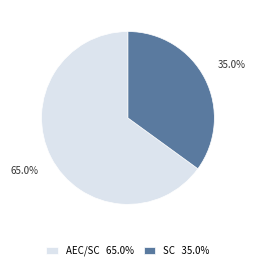

Which has a higher value, SC 35.0% or AEC/SC 65.0%?

AEC/SC 65.0%